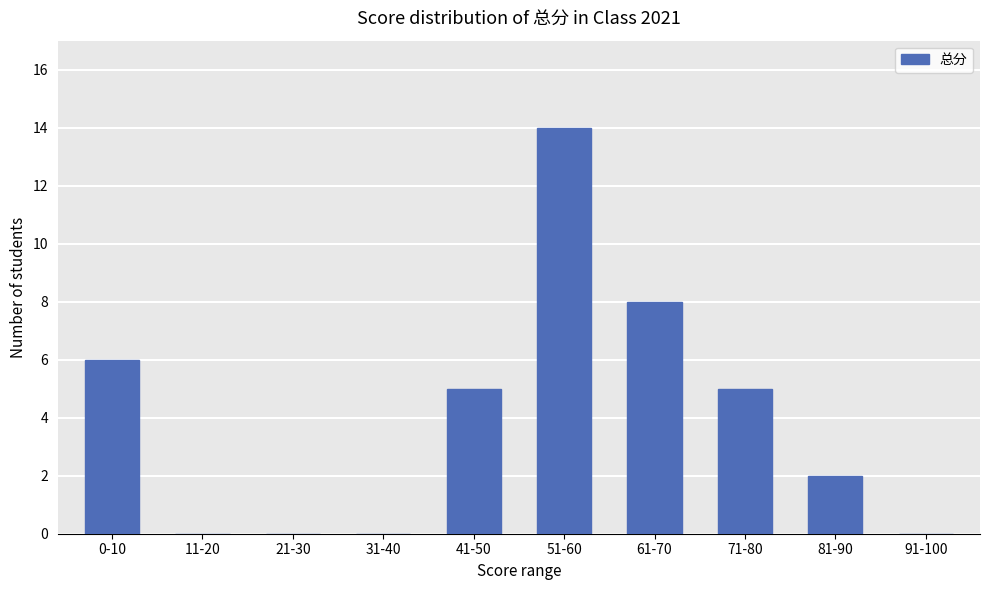

What is the sum of all values?

40